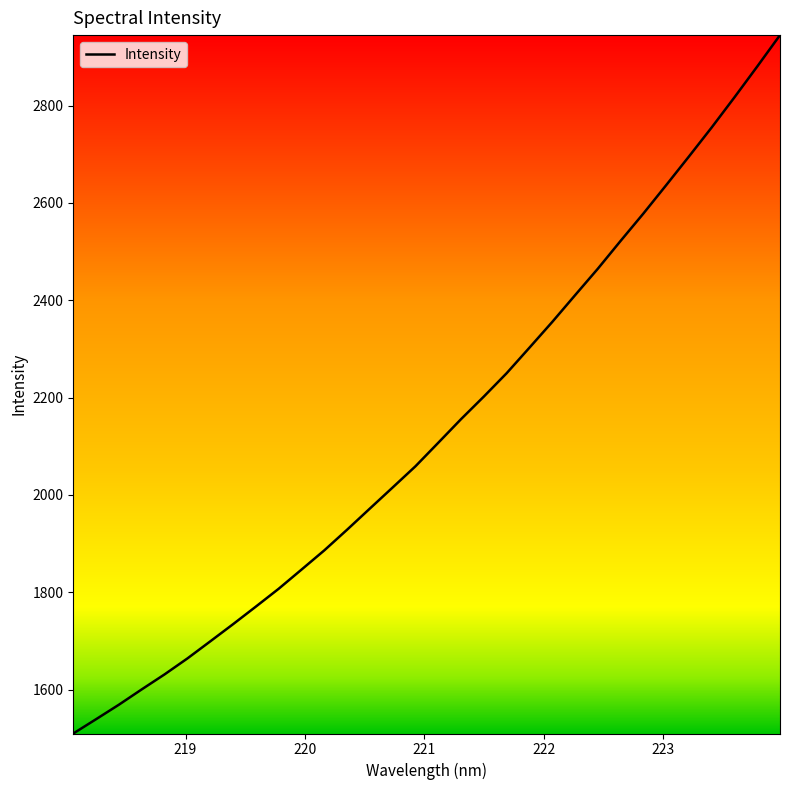

What is the smallest value displayed?

1509.6